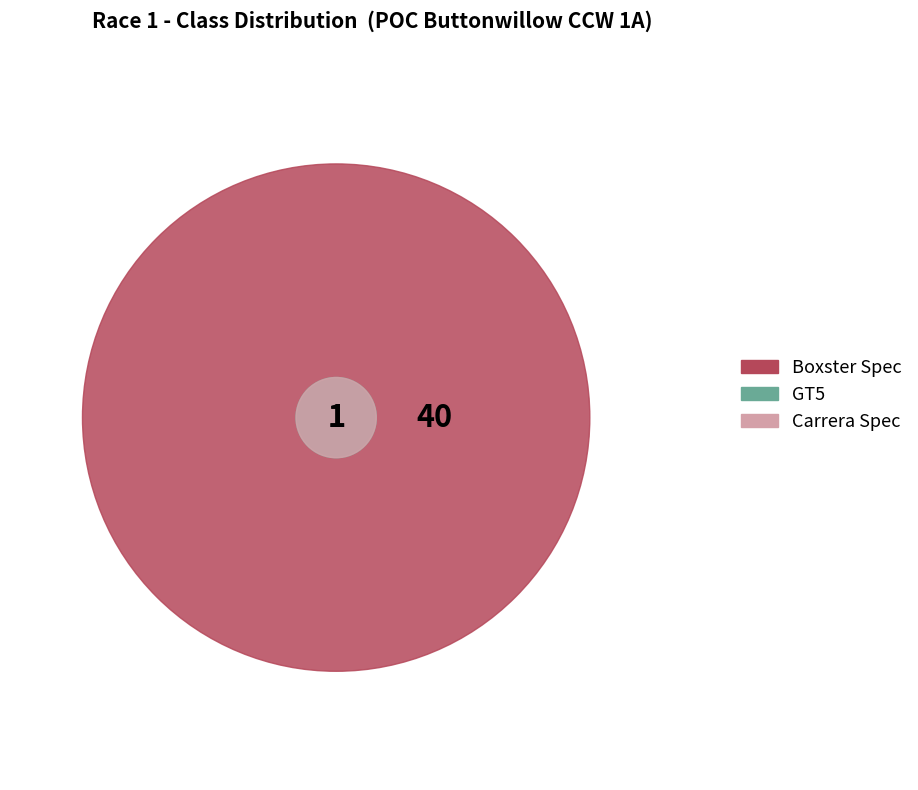

Does Boxster Spec represent more than half of the total?

Yes